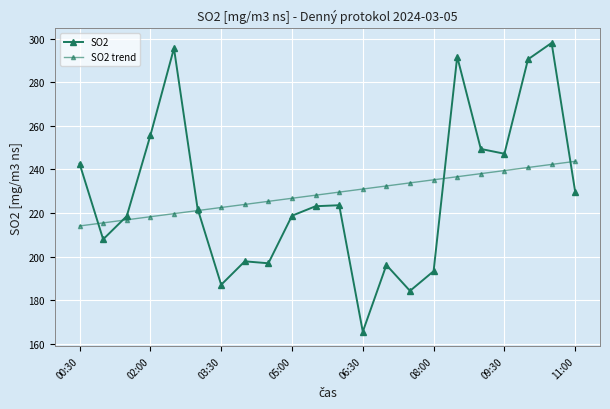

How many series are shown in this chart?

2